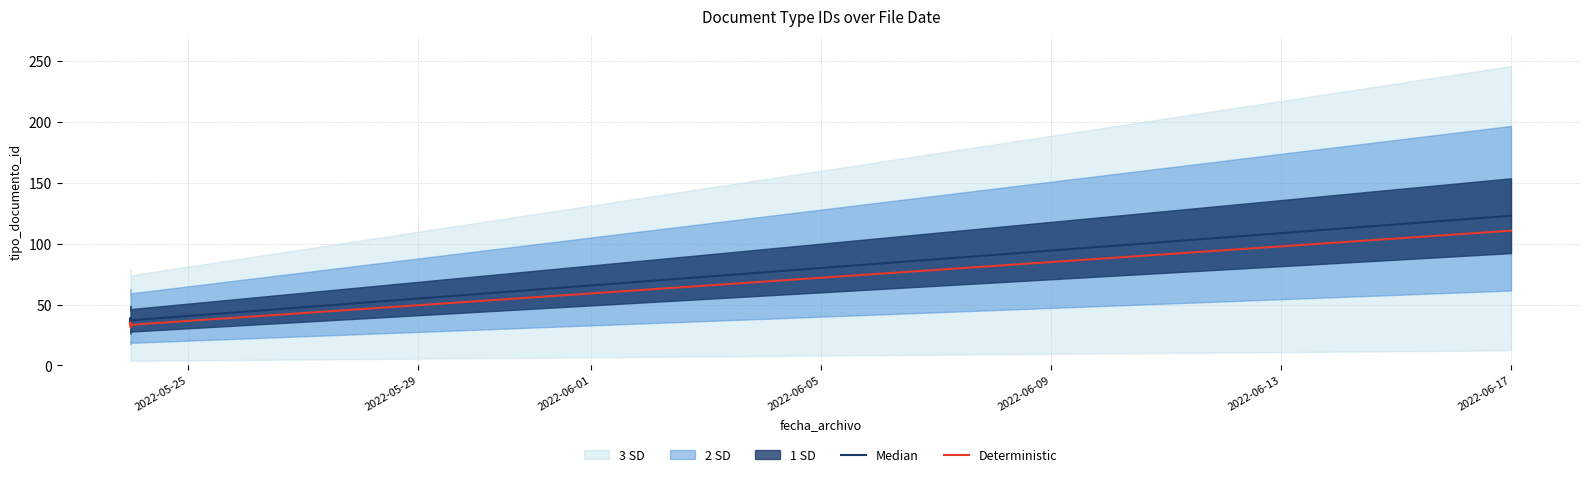

At 2022-06-17, list the series in order from largest to smallest.

Median, Deterministic